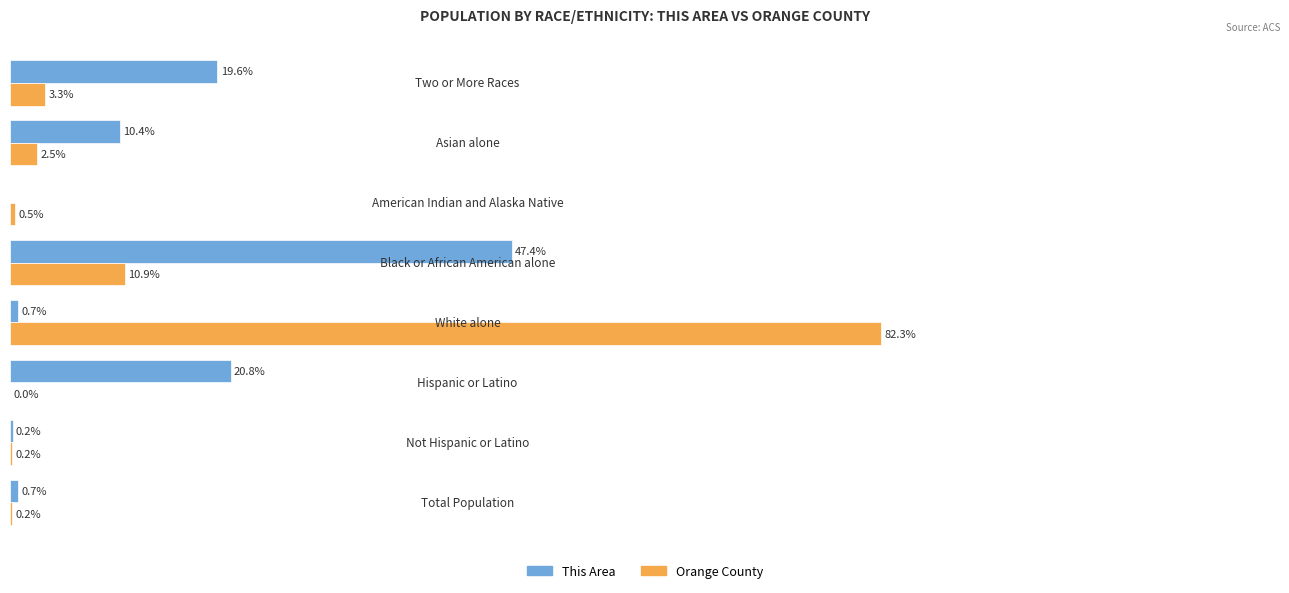

What are all the series names shown in the legend?

This Area, Orange County